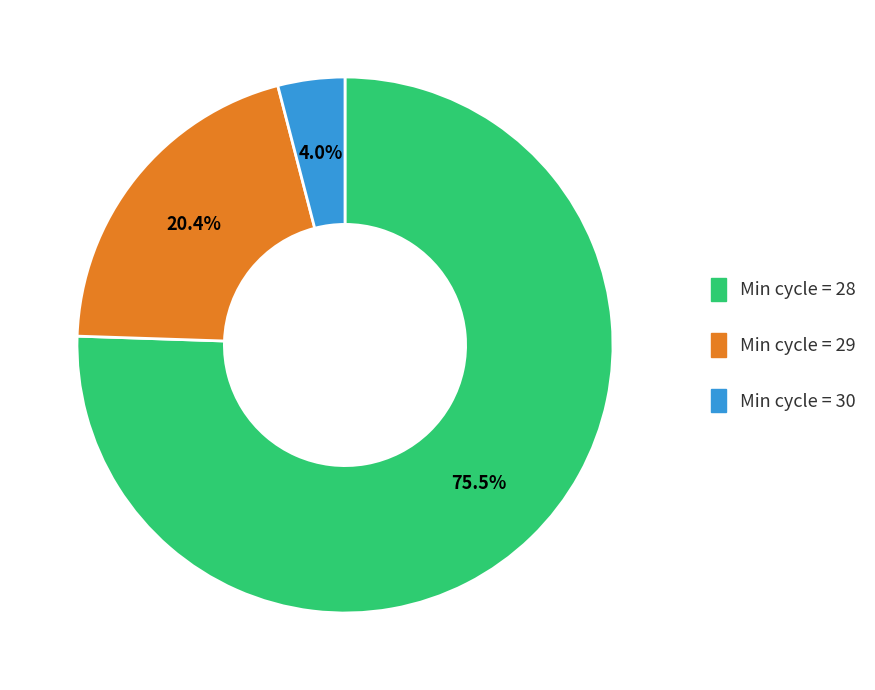

Count the number of slices in the pie.

3